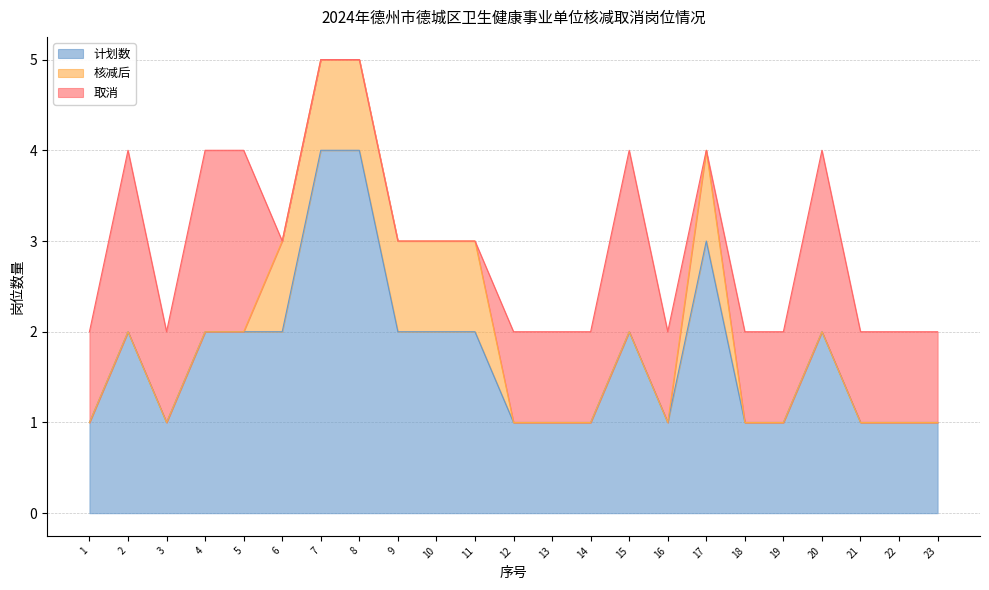

How many values in the 计划数 series exceed 2?

3